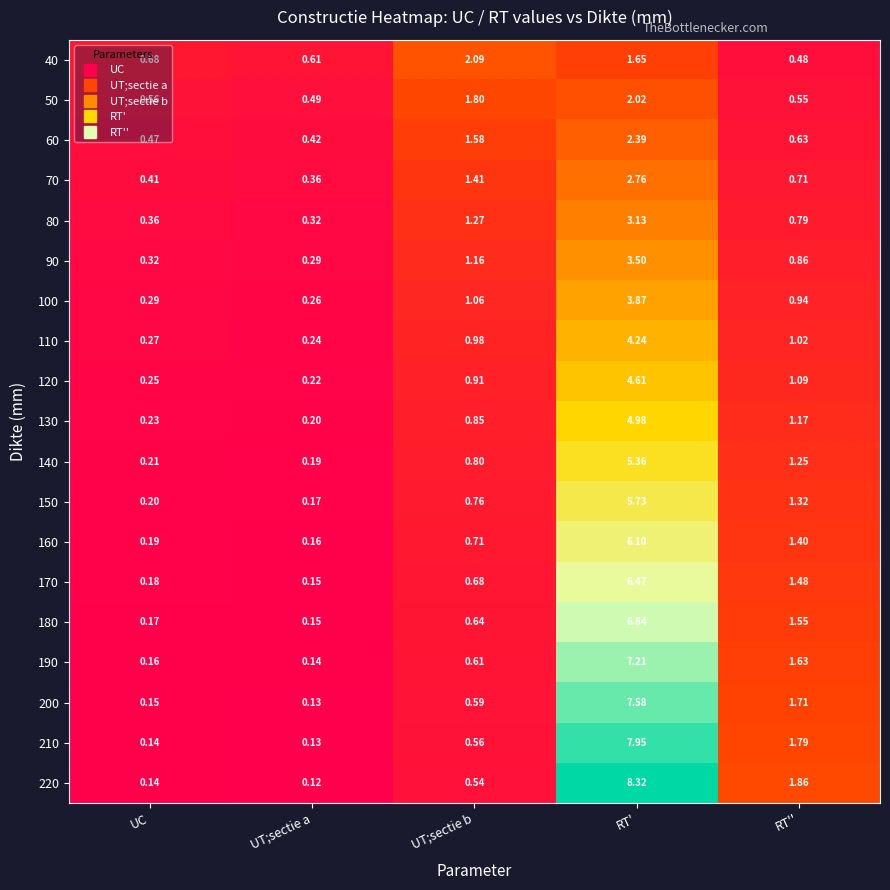

List the labels in order of 200 value, largest first.

RT', RT'', UT;sectie b, UC, UT;sectie a